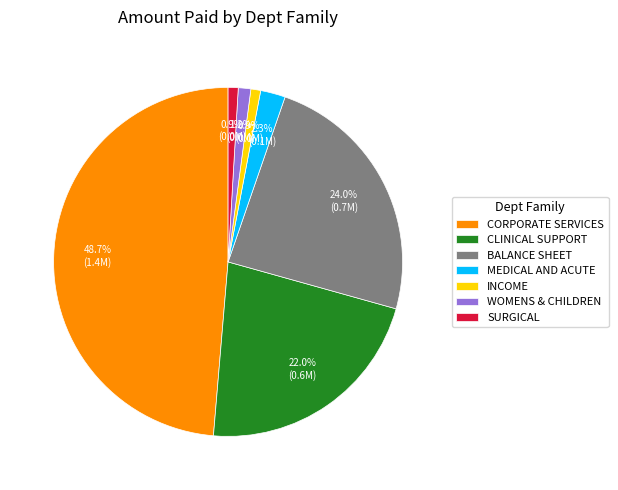

Which has a higher value, CORPORATE SERVICES or WOMENS & CHILDREN?

CORPORATE SERVICES